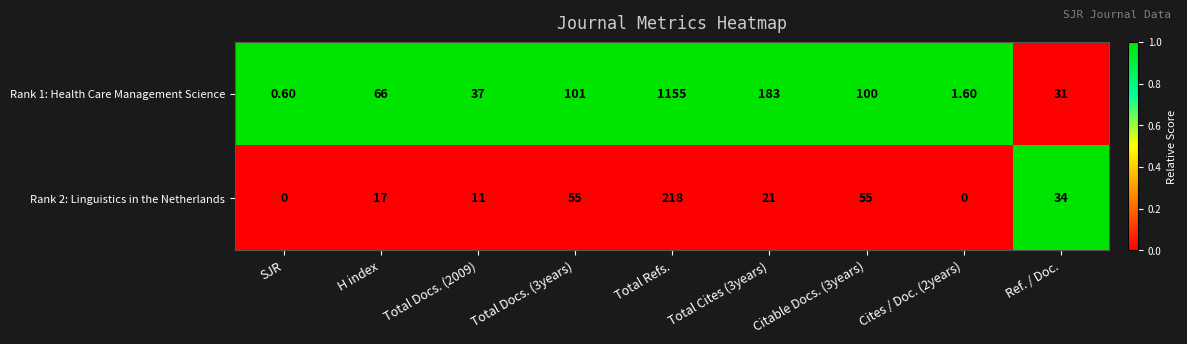

Which series has the widest spread of values?

Rank 1: Health Care Management Science